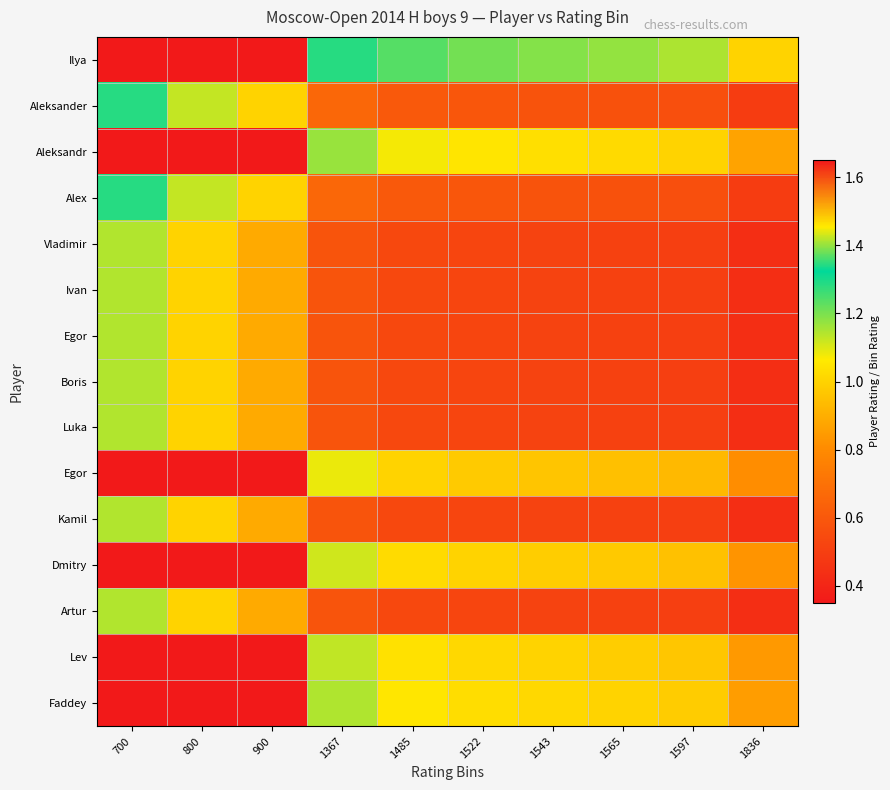

What is the difference between the highest and lowest values at 1597?

0.6